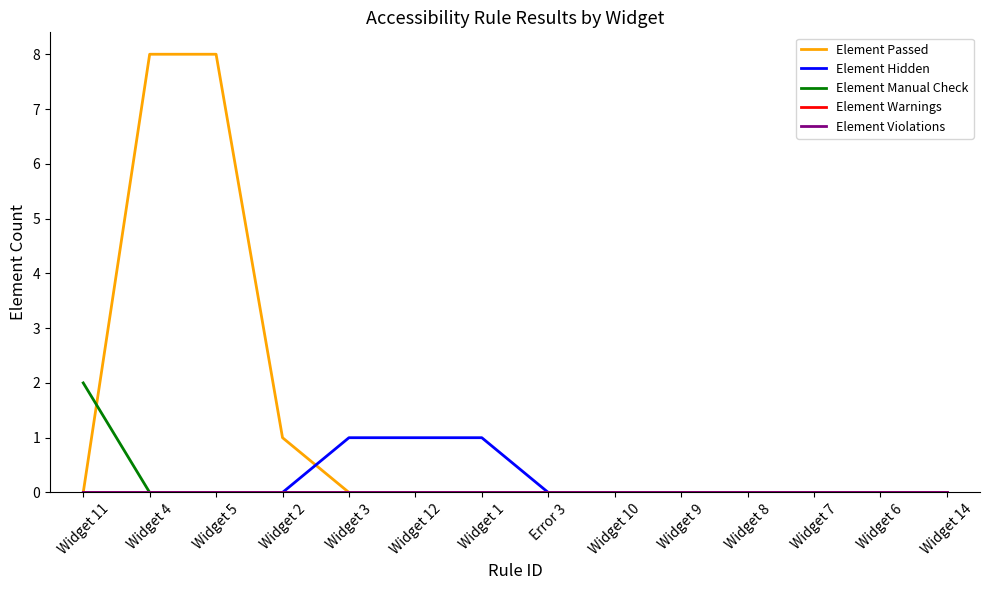

Is the value of Element Hidden at Widget 12 greater than the value of Element Passed at Widget 3?

Yes